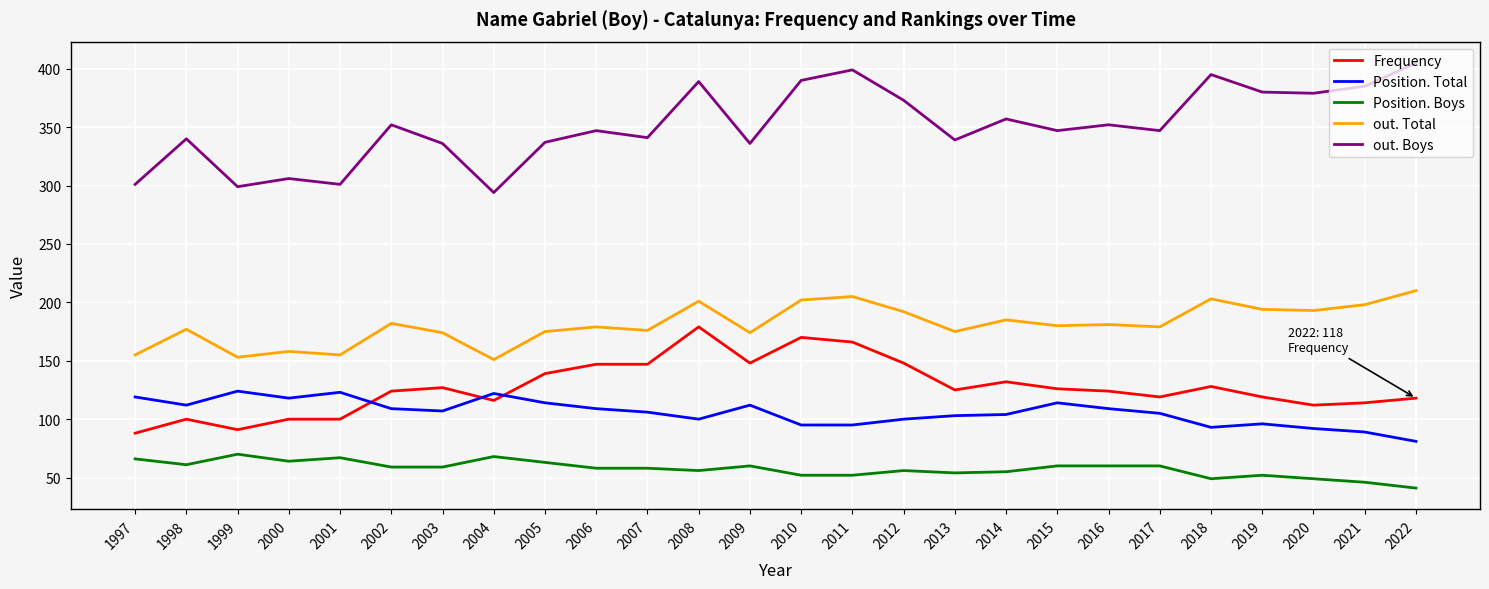

Which label corresponds to the smallest value in the chart?

2022